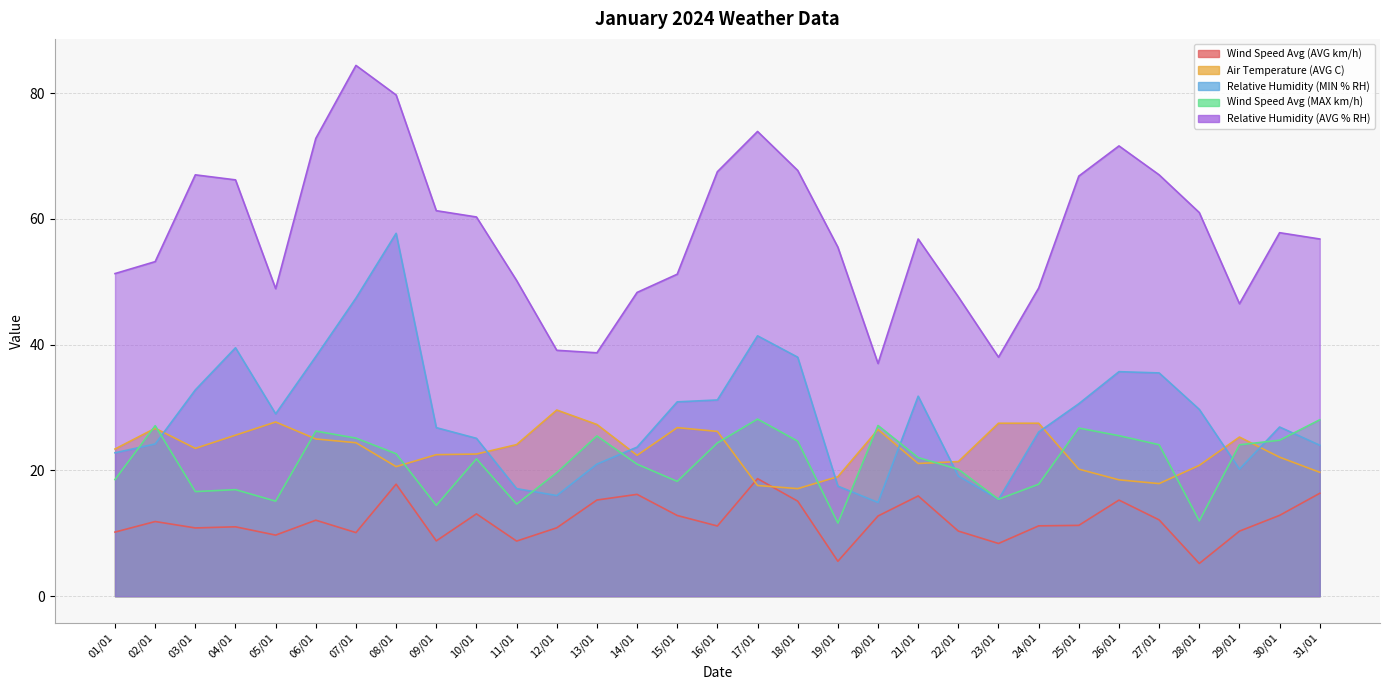

What is the approximate value of Wind Speed Avg (AVG km/h) at 30/01?

12.8